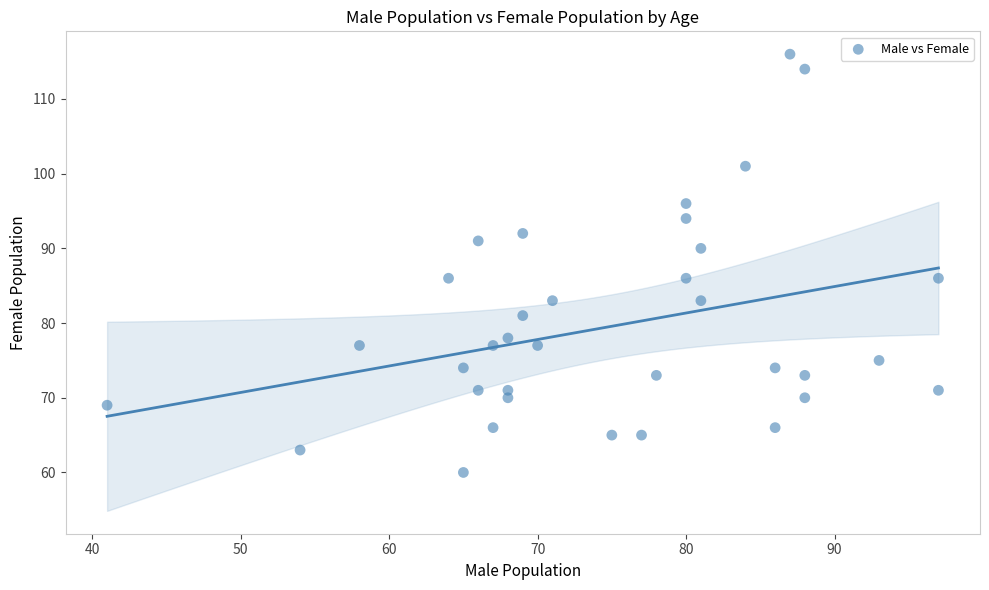

What is the range of X values (max minus min)?

56